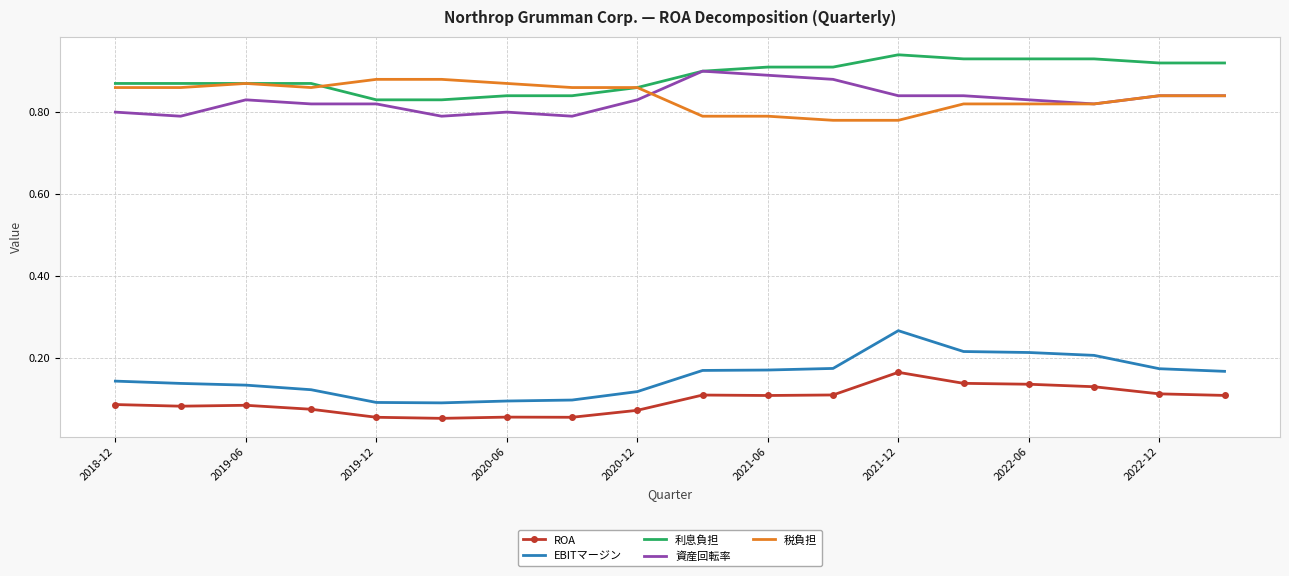

Which series has the largest range (max minus min)?

EBITマージン